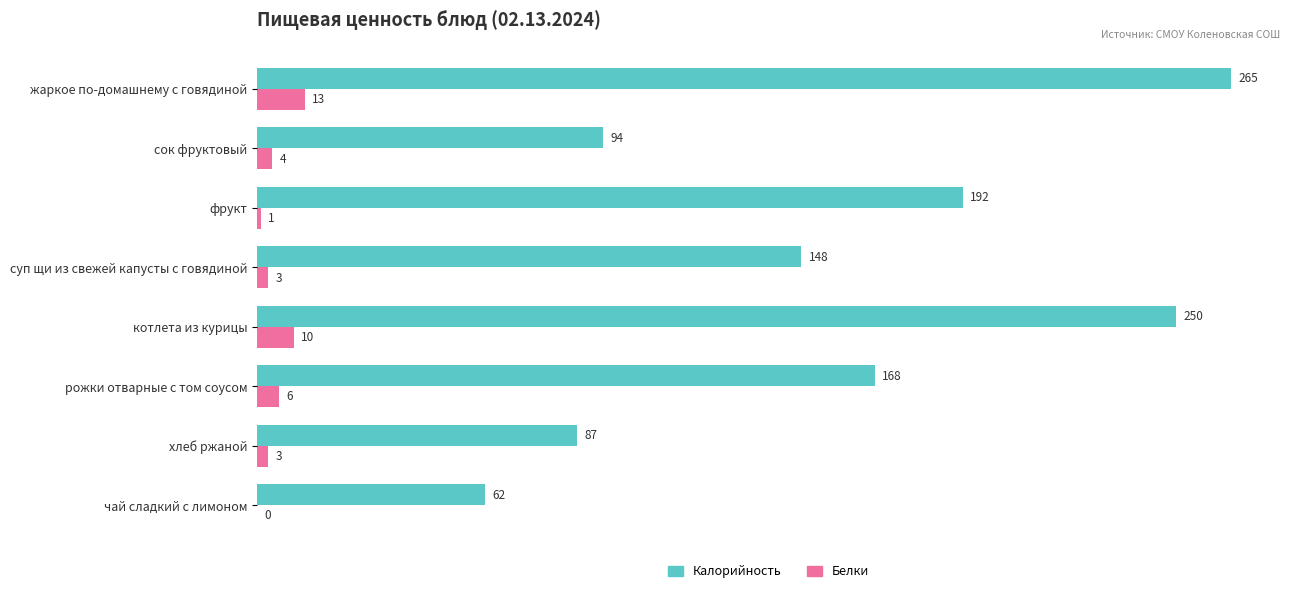

What is the total value across all series at хлеб ржаной?

90